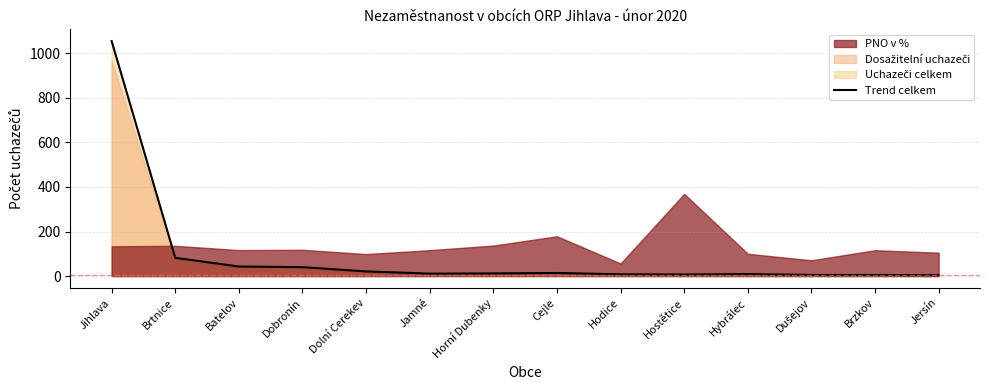

Which category has the highest value across all series?

Jihlava